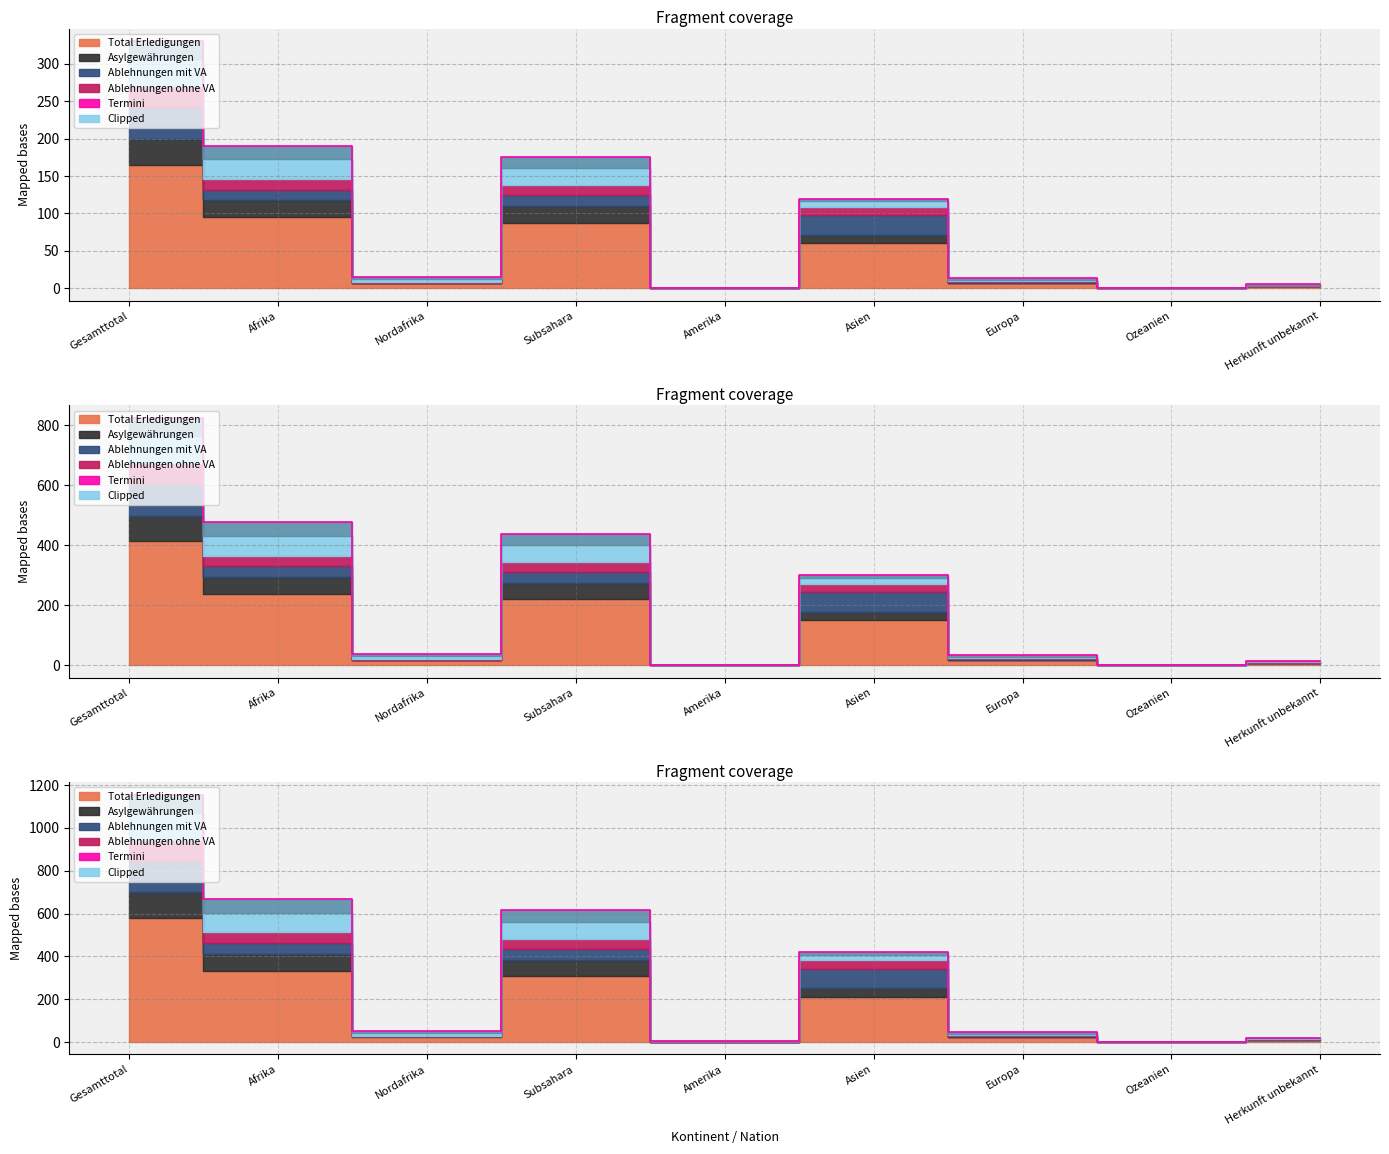

Where does the data first go above 51?

Gesamttotal